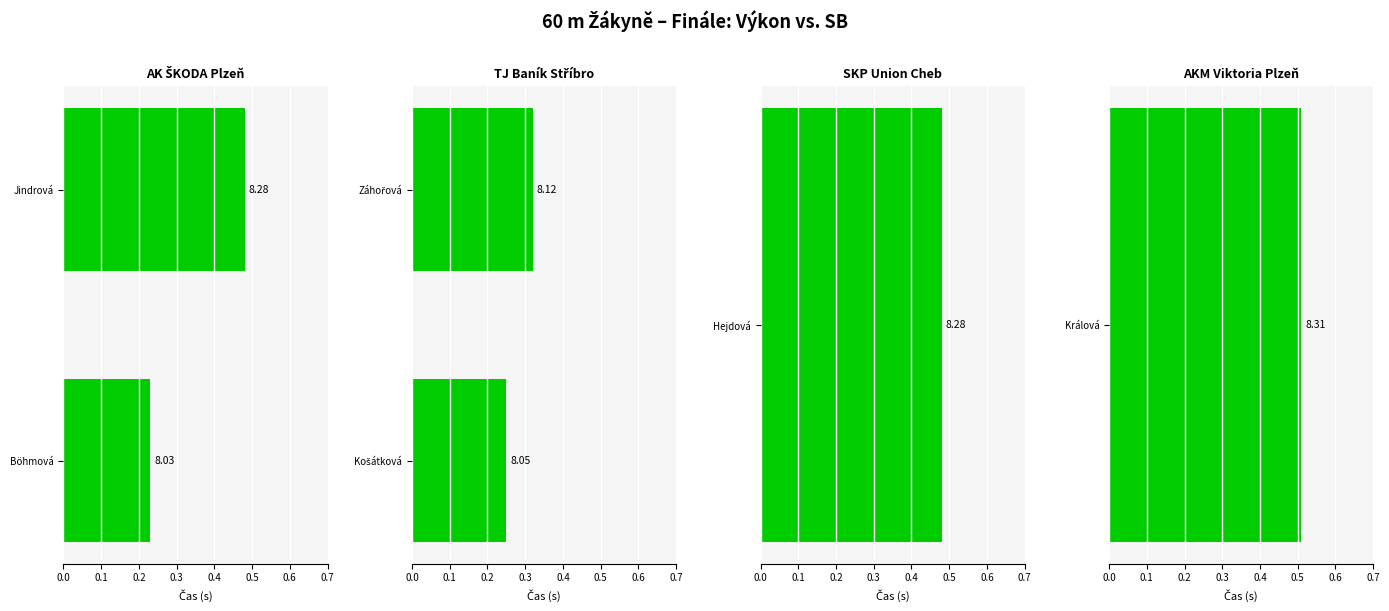

What is the value of the TJ Baník Stříbro bar at the 1st from the left?

0.3